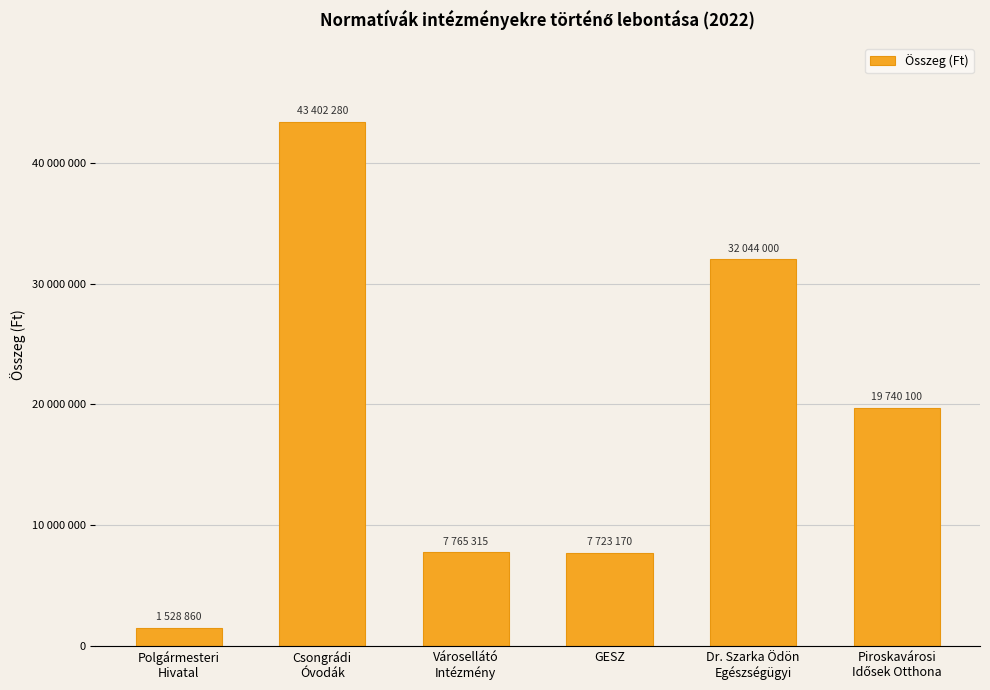

Is it true that the value at Polgármesteri
Hivatal is 1528860?

True